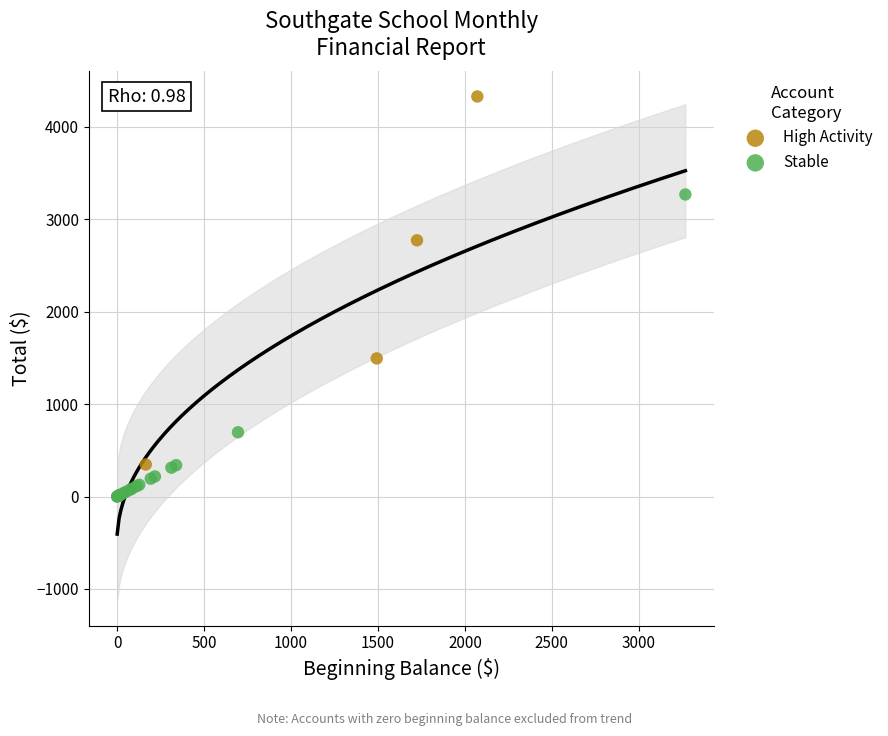

Which series reaches the maximum Y coordinate?

High Activity